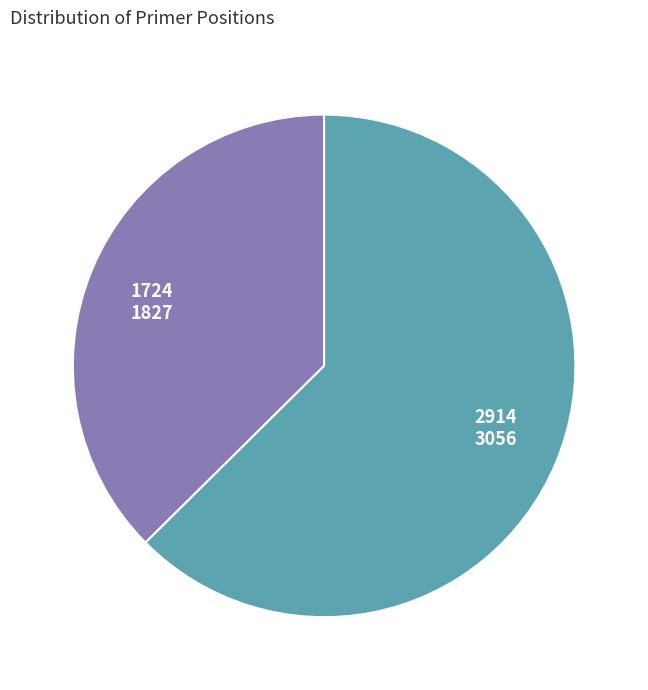

Which slice is the smallest?

1827